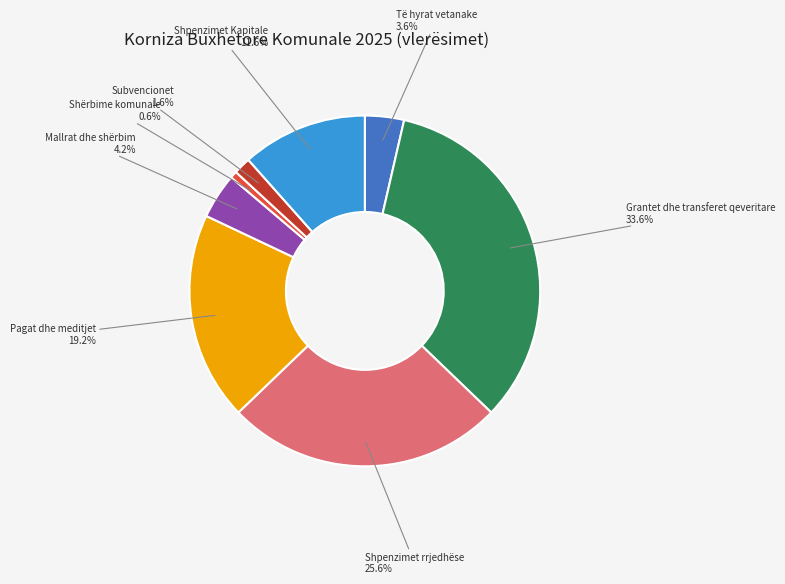

How many slices are in this pie chart?

8